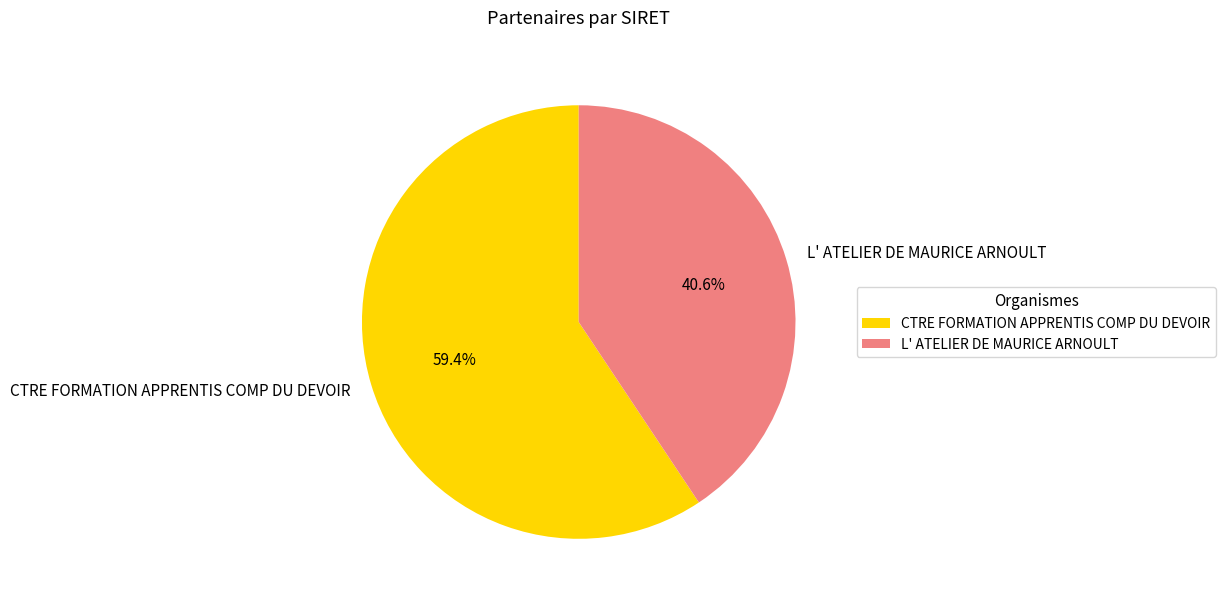

How many slices are in this pie chart?

2